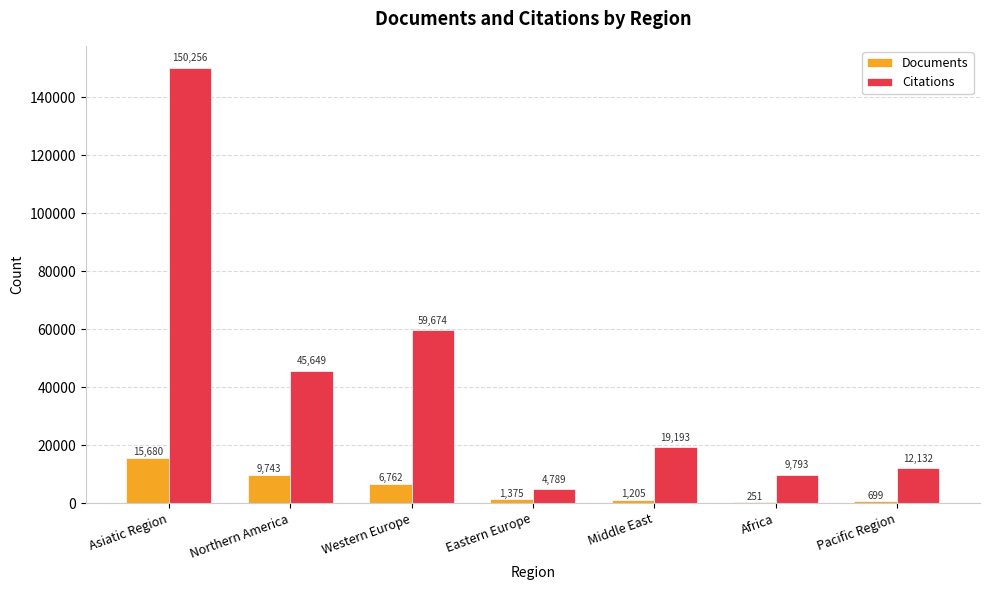

What is the sum of the Documents values at Pacific Region and Northern America?

10442